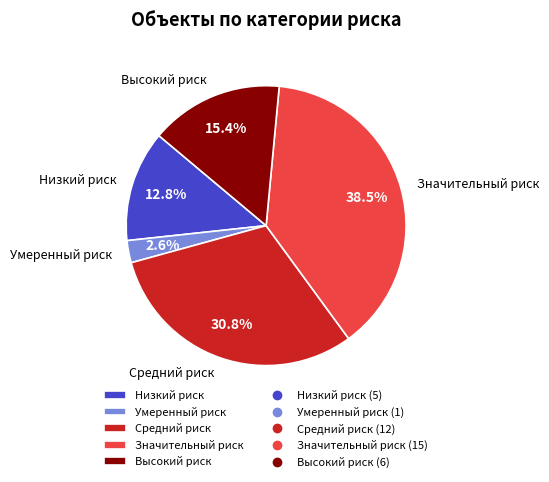

Which category has the biggest portion of the pie?

Значительный риск